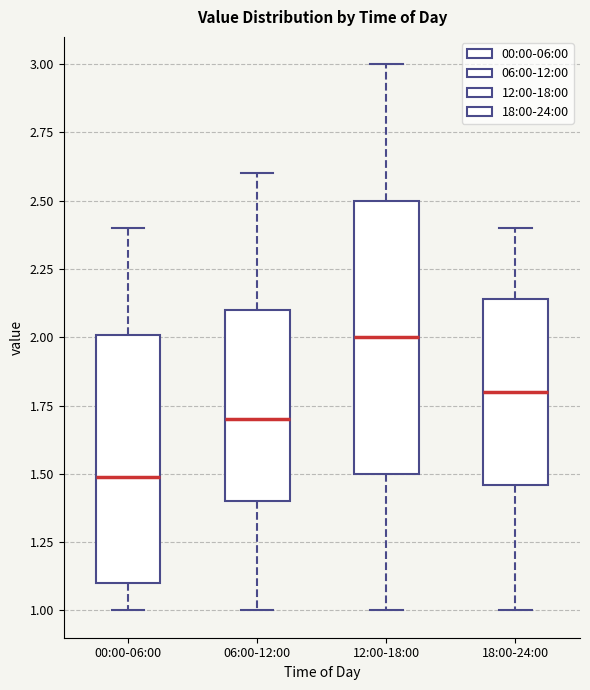

Which box has the highest median line?

12:00-18:00